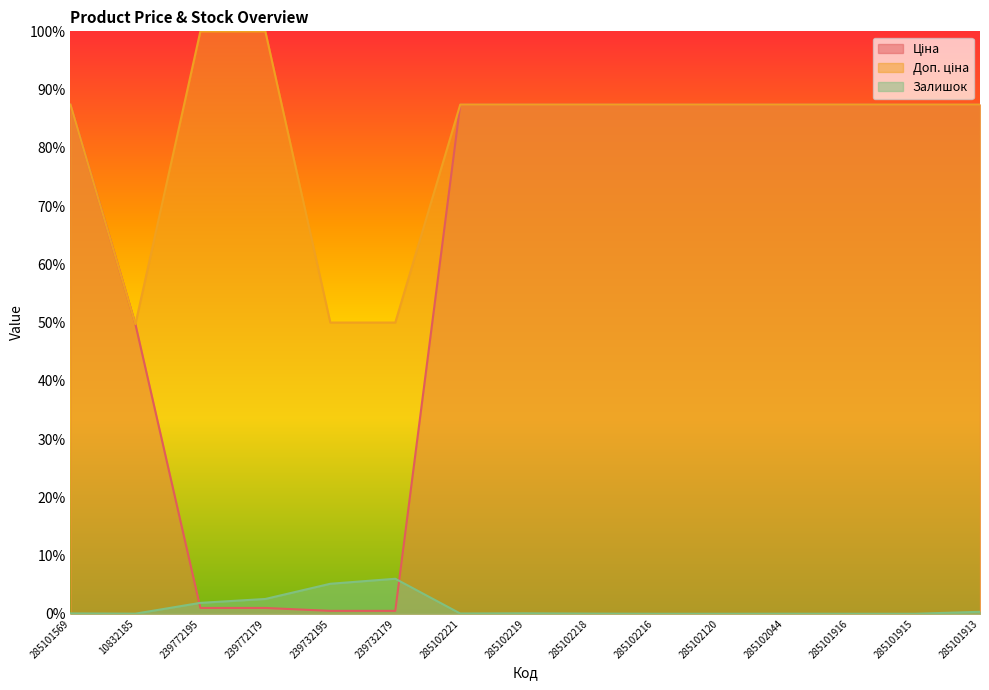

Read the Ціна value at 285101915.

87.4